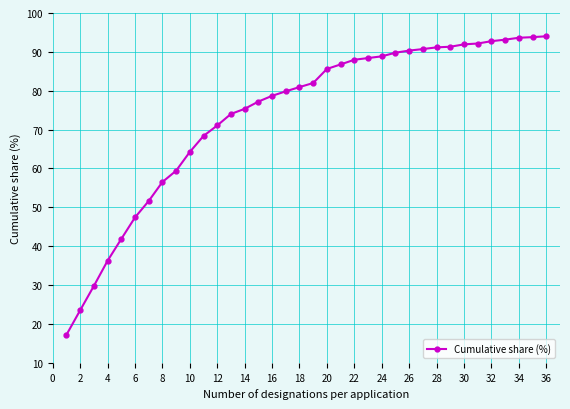

What is the greatest value displayed?

94.0